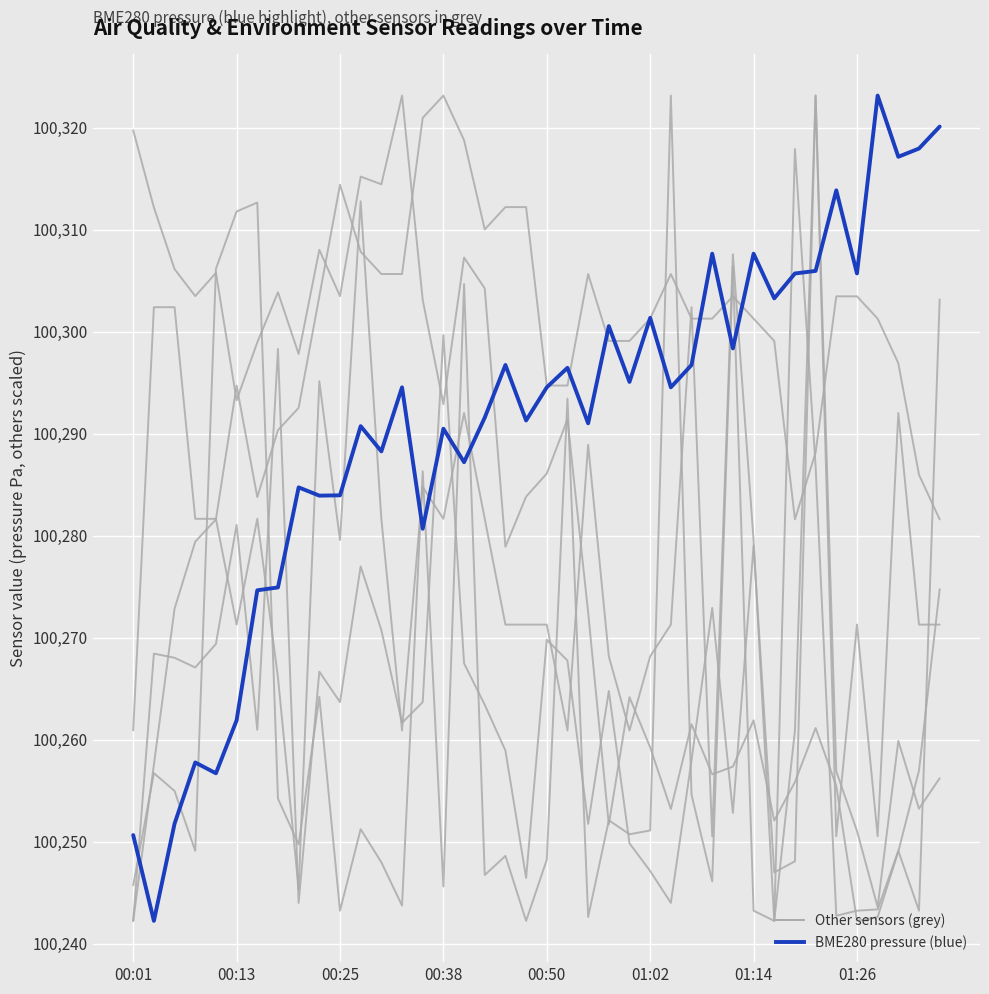

Reading left to right, what are all the values shown in this chart?

SDS_P1: 100242.2	100268.4	100268.0	100267.1	100269.4	100281.0	100261.0	100298.3	100244.0	100266.7	100263.7	100277.0	100270.7	100261.6	100263.7	100299.6	100267.5	100263.4	100258.9	100246.4	100269.8	100267.7	100251.7	100264.8	100249.8	100247.1	100244.0	100258.0	100272.9	100252.8	100279.0	100247.0	100248.1	100323.1	100256.9	100251.0	100243.6	100259.9	100253.2	100256.2
SDS_P2: 100260.9	100302.4	100302.4	100281.6	100281.6	100271.3	100281.6	100266.1	100245.3	100295.1	100279.6	100312.8	100281.6	100260.9	100284.7	100281.6	100292.0	100281.6	100271.3	100271.3	100271.3	100260.9	100288.9	100268.2	100260.9	100268.2	100271.3	100302.4	100250.5	100307.6	100279.6	100242.2	100260.9	100323.1	100250.5	100271.3	100250.5	100292.0	100271.3	100271.3
BME280_temperature: 100242.2	100257.5	100272.8	100279.4	100281.6	100294.7	100283.8	100290.3	100292.5	100303.4	100314.4	100307.8	100305.6	100305.6	100320.9	100323.1	100318.8	100310.0	100312.2	100312.2	100294.7	100294.7	100305.6	100299.1	100299.1	100301.3	100305.6	100301.3	100301.3	100303.4	100301.3	100299.1	100281.6	100288.1	100303.4	100303.4	100301.3	100296.9	100286.0	100281.6
BME280_humidity: 100319.7	100312.2	100306.1	100303.5	100305.7	100293.3	100298.9	100303.8	100297.8	100308.0	100303.5	100315.2	100314.4	100323.1	100303.1	100292.9	100307.3	100304.2	100278.9	100283.8	100286.1	100291.4	100272.5	100251.7	100264.1	100259.2	100253.2	100261.5	100256.6	100257.3	100261.9	100252.1	100255.8	100261.1	100255.5	100242.2	100242.6	100249.0	100257.0	100274.7
Max_cycle: 100245.7	100256.7	100255.0	100249.1	100306.1	100311.8	100312.6	100254.2	100249.7	100264.2	100243.2	100251.2	100248.0	100243.7	100286.3	100245.6	100304.7	100246.7	100248.6	100242.2	100248.2	100293.4	100242.6	100252.1	100250.7	100251.1	100323.1	100254.6	100246.1	100306.4	100243.2	100242.2	100317.9	100286.8	100242.7	100243.2	100243.3	100249.1	100243.2	100303.2
BME280_pressure: 100250.6	100242.2	100251.8	100257.8	100256.7	100261.9	100274.6	100274.9	100284.7	100283.9	100283.9	100290.7	100288.2	100294.5	100280.7	100290.5	100287.2	100291.6	100296.7	100291.3	100294.5	100296.4	100291.0	100300.5	100295.1	100301.3	100294.5	100296.7	100307.6	100298.3	100307.6	100303.2	100305.7	100305.9	100313.8	100305.7	100323.1	100317.1	100317.9	100320.1